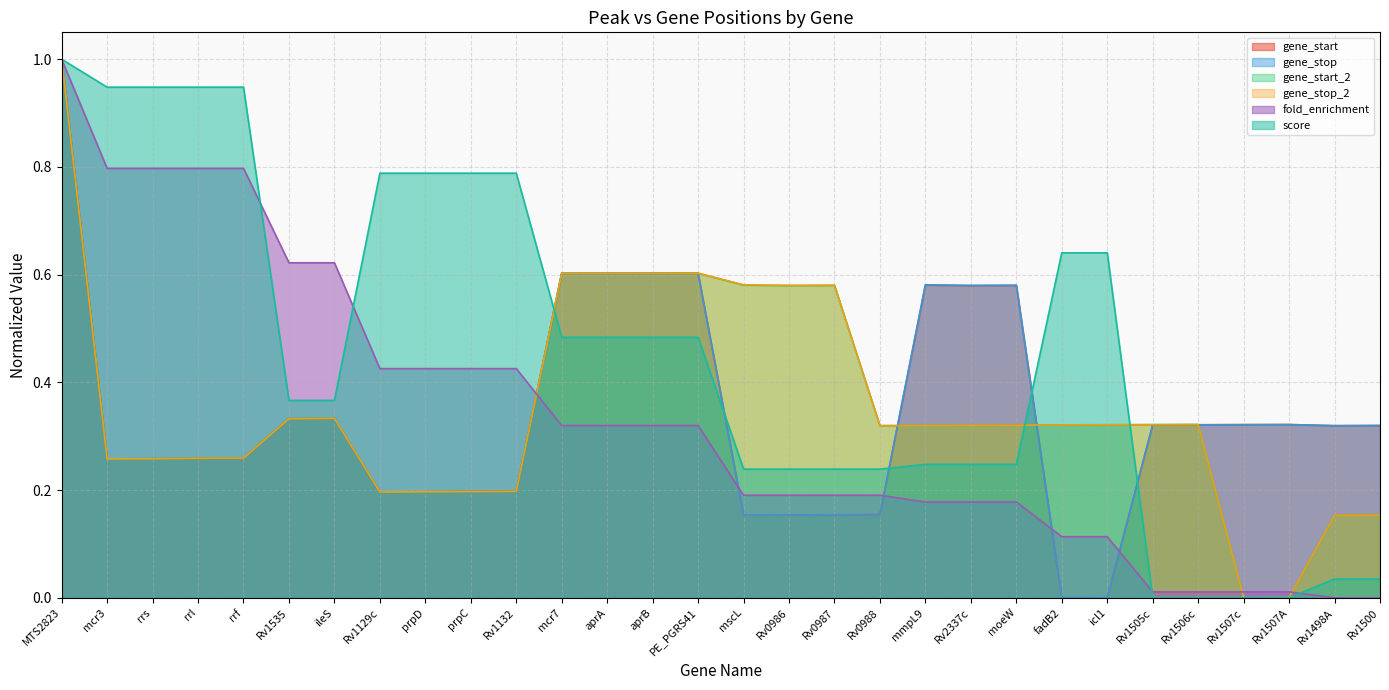

Is it true that gene_start_2 equals 0.3 at Rv1505c?

True